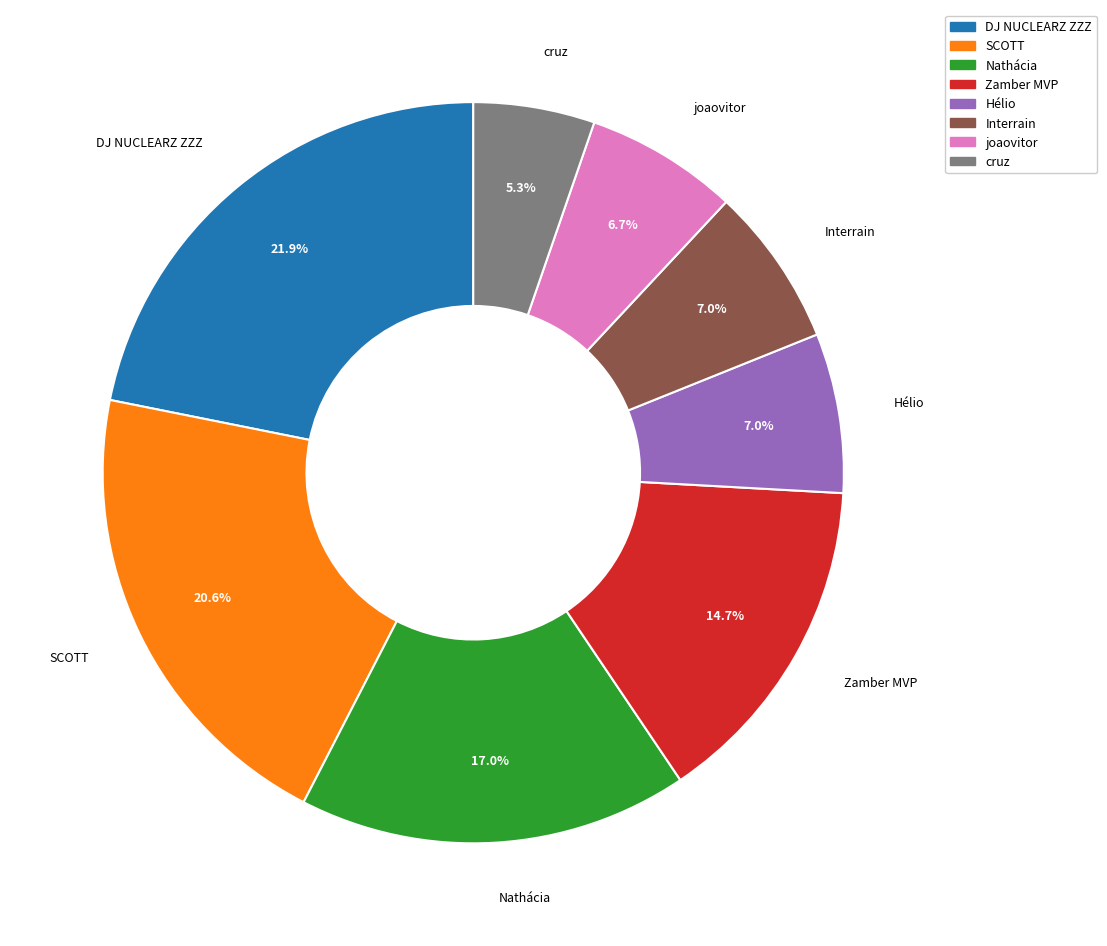

Count the number of slices in the pie.

8